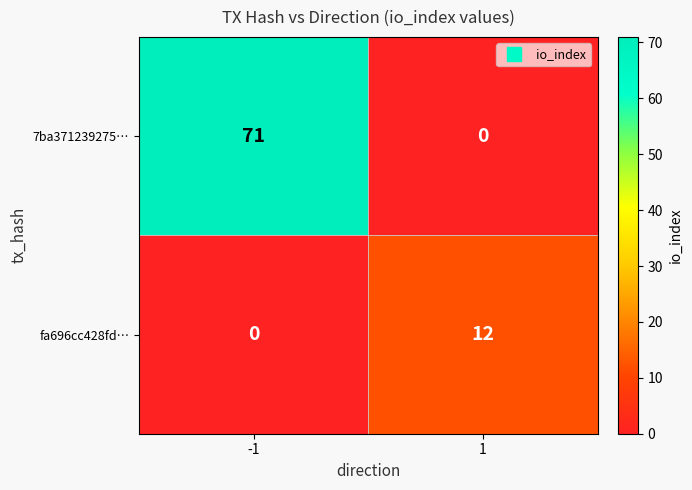

Is it true that 7ba371239275… equals -27 at 1?

False